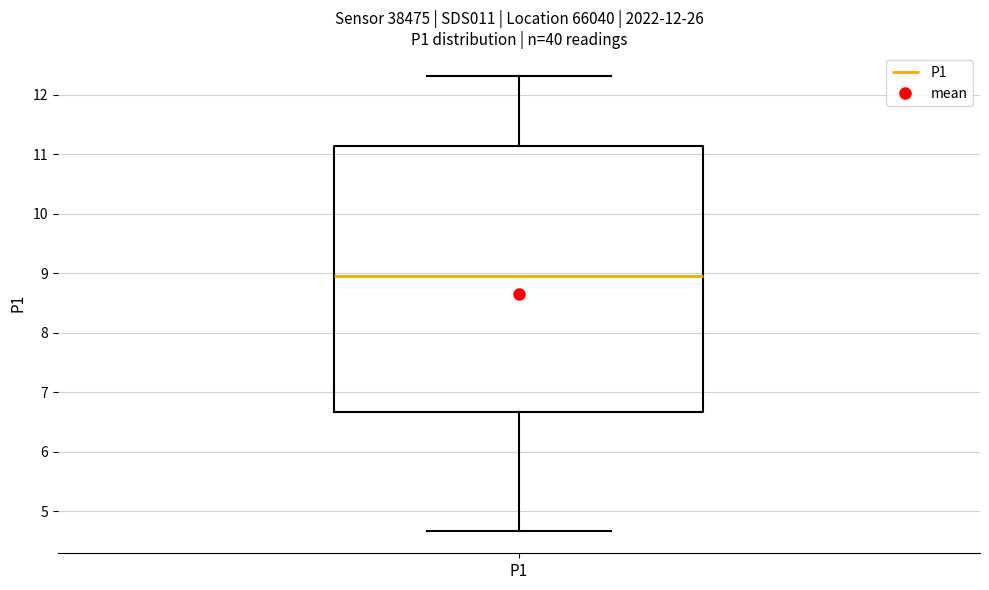

Read this box plot against the y-axis: the position of the median line, the range covered by the box, and the ends of both whiskers. The values are not printed on the chart, so give them approximately, as read against the axis.

median 9.0, box 6.7 to 11.1, whiskers 4.7 to 12.3